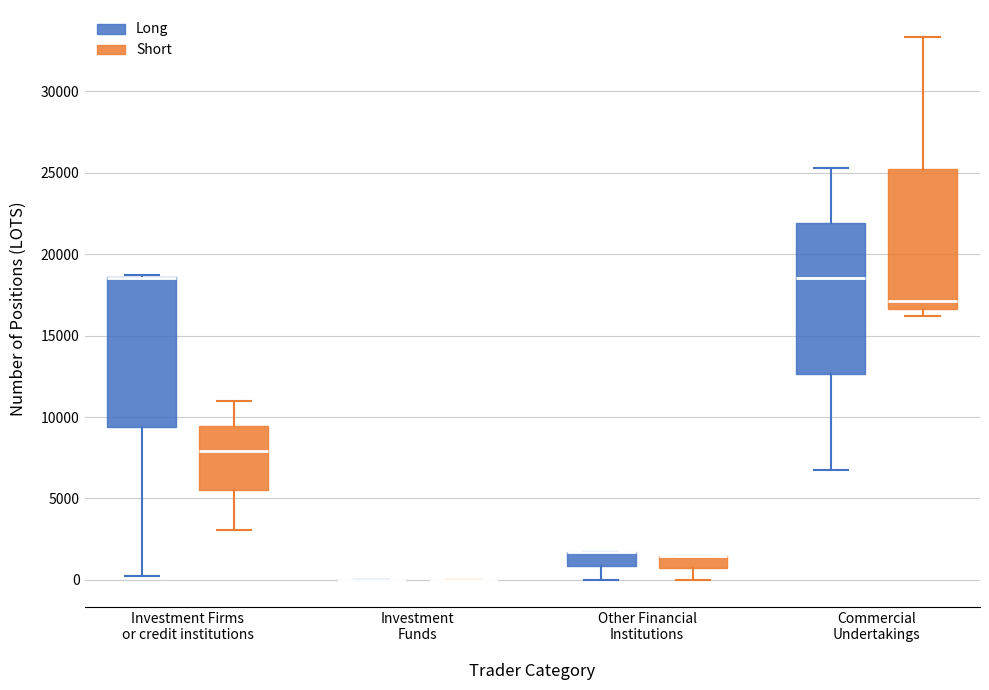

Where is the lower edge of the box for Investment Firms or credit institutions (Long) on the y-axis? The values are not printed on the chart, so give them approximately, as read against the axis.

9500